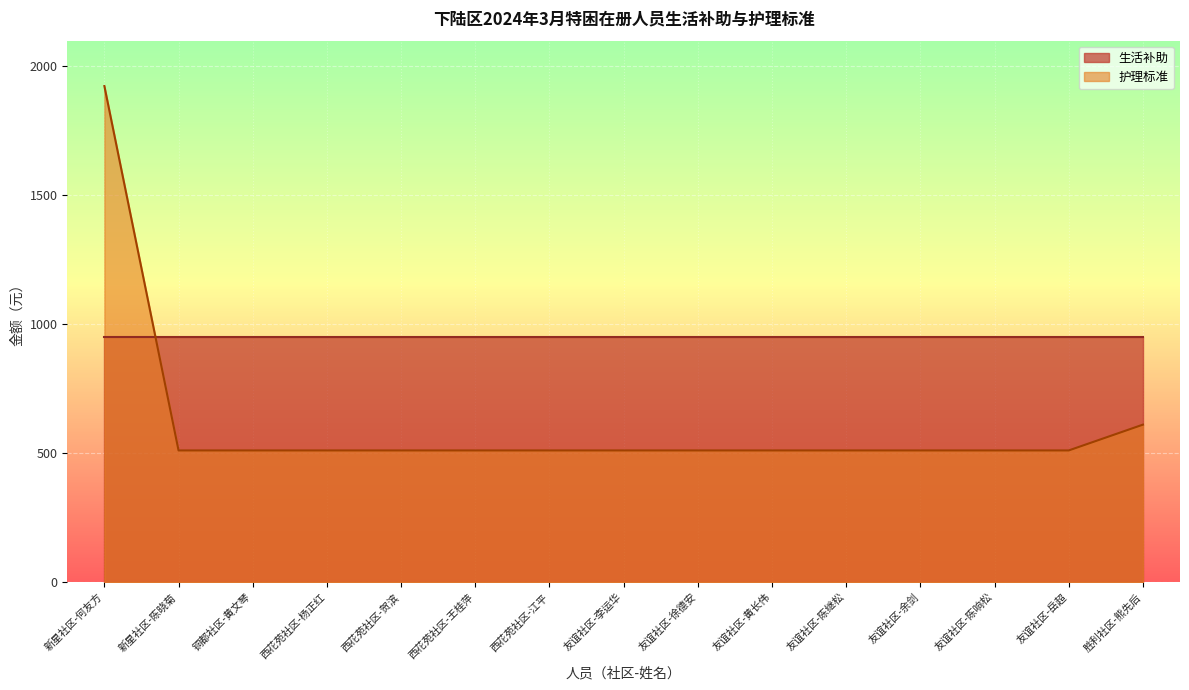

The value at 新星社区-陈晓菊 is 511. True or false?

True